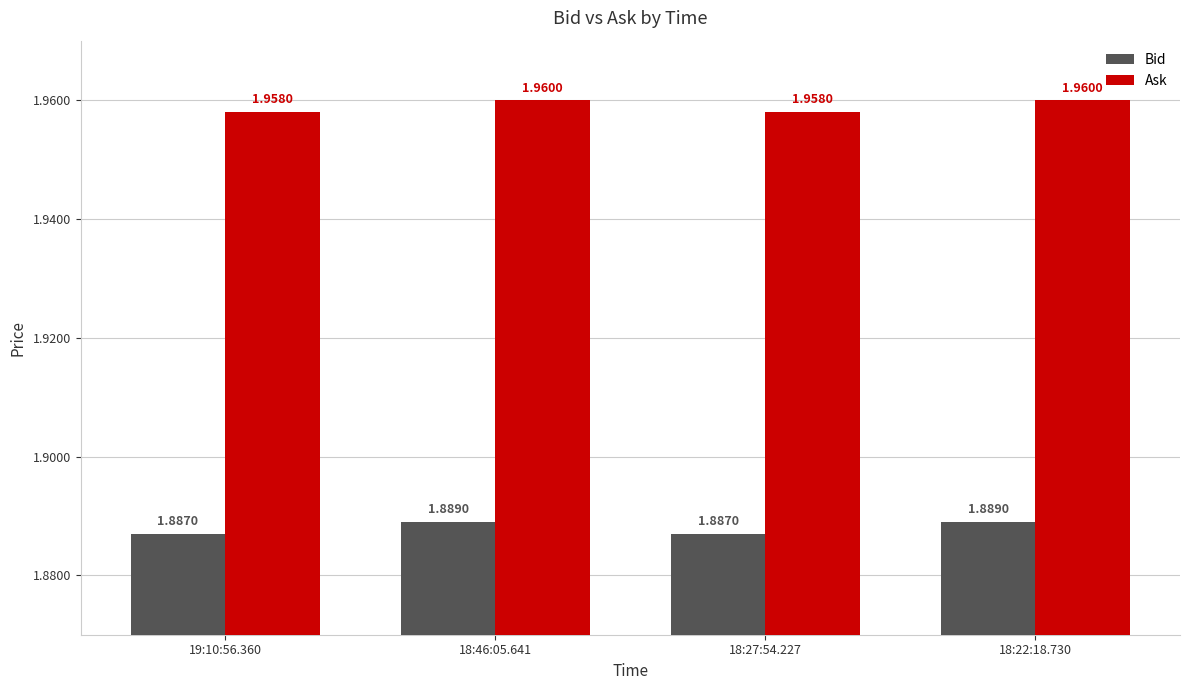

The Bid series shows 3.3 at 18:22:18.730. True or false?

False